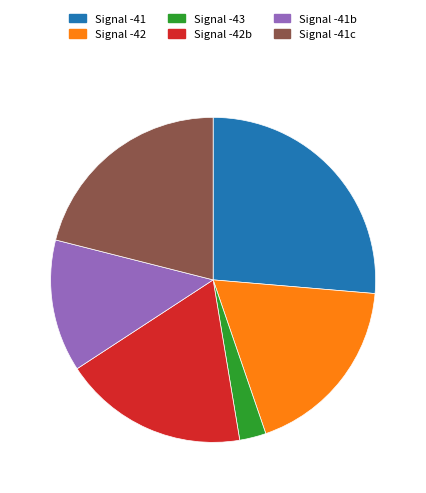

Is there any slice that represents more than half of the pie?

No